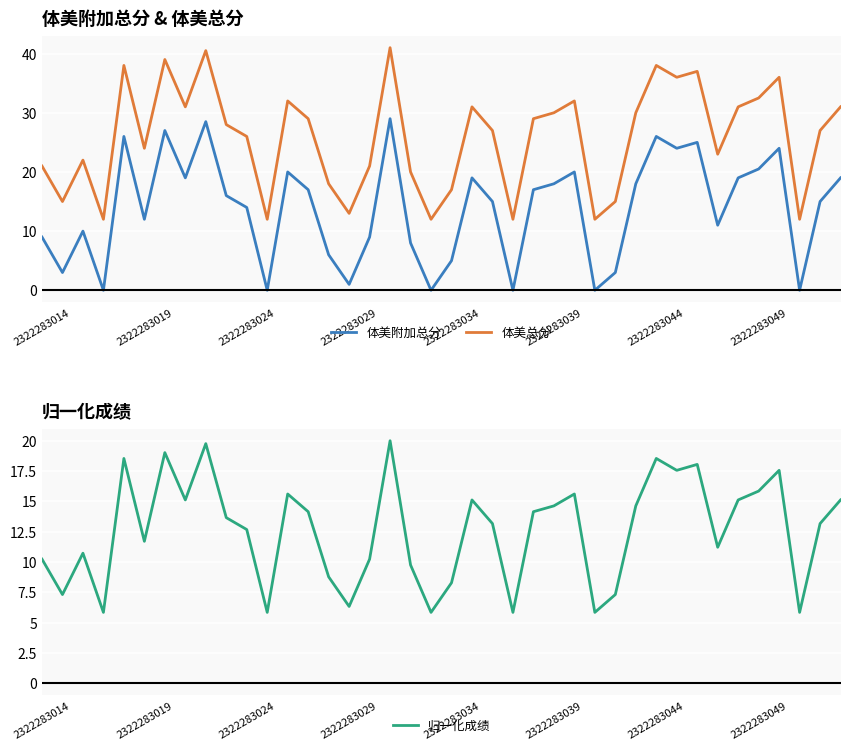

What is the sum of the 体美附加总分 values at 14 and 33?

17.0